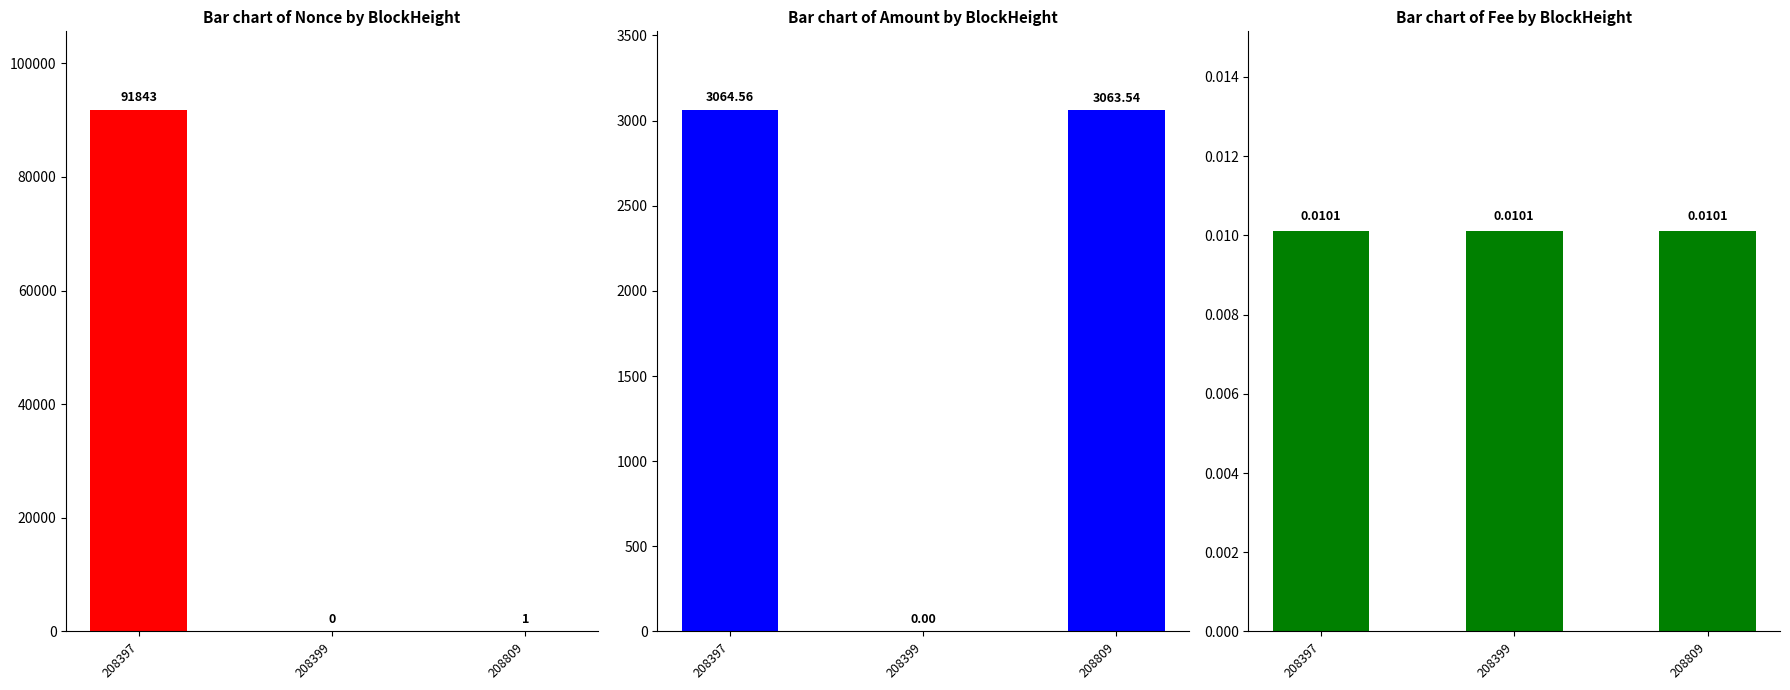

What are all the series names shown in the legend?

Nonce, Amount, Fee